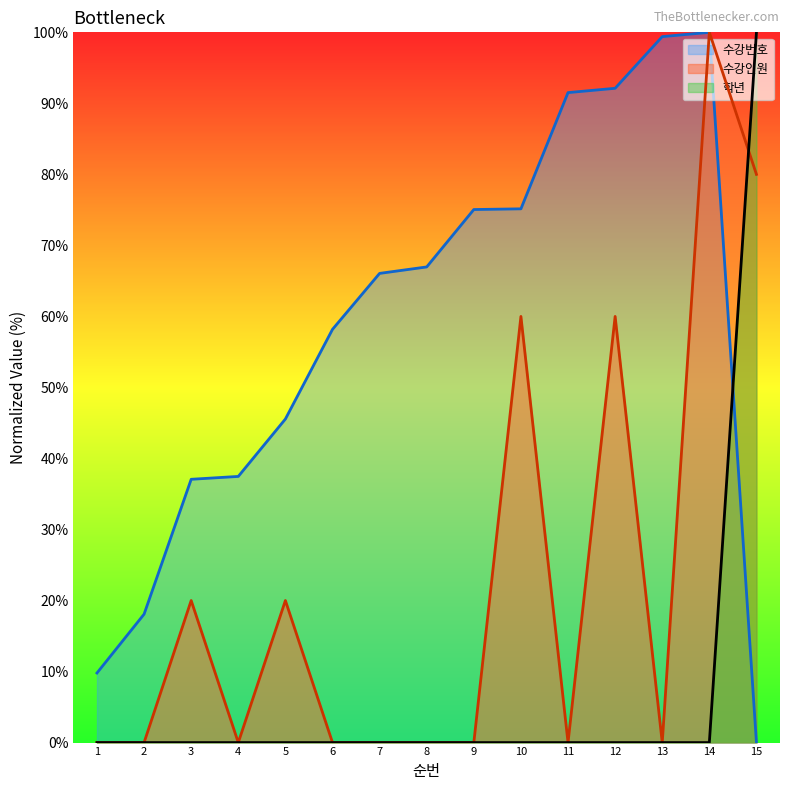

Is it true that 학년 equals 0.0 at 7?

True